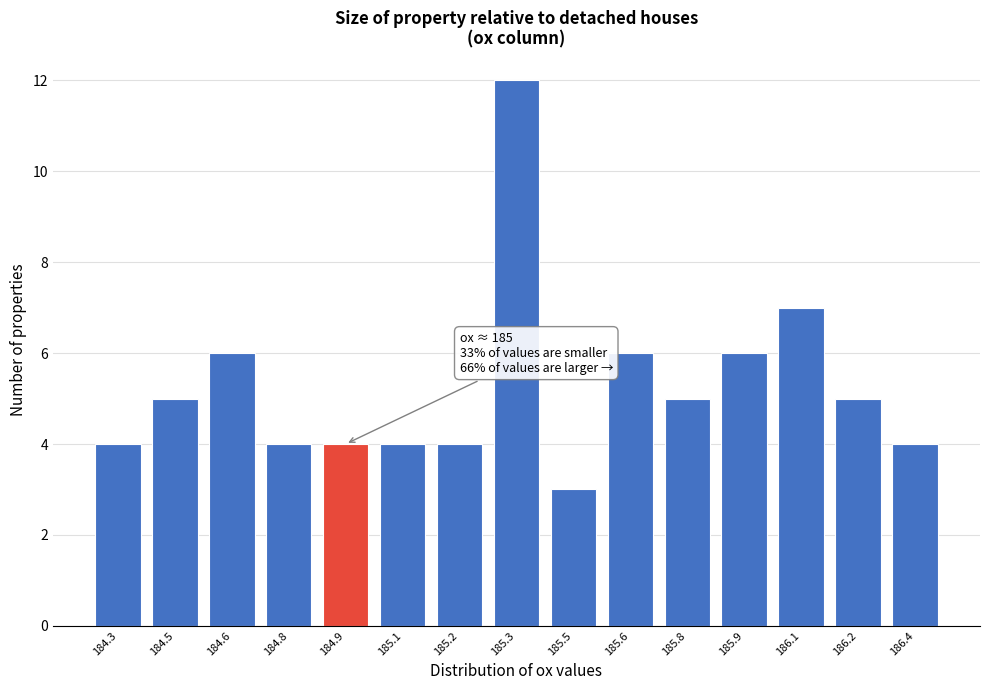

Reading left to right, transcribe all the data shown in this chart.

4	5	6	4	4	4	4	12	3	6	5	6	7	5	4